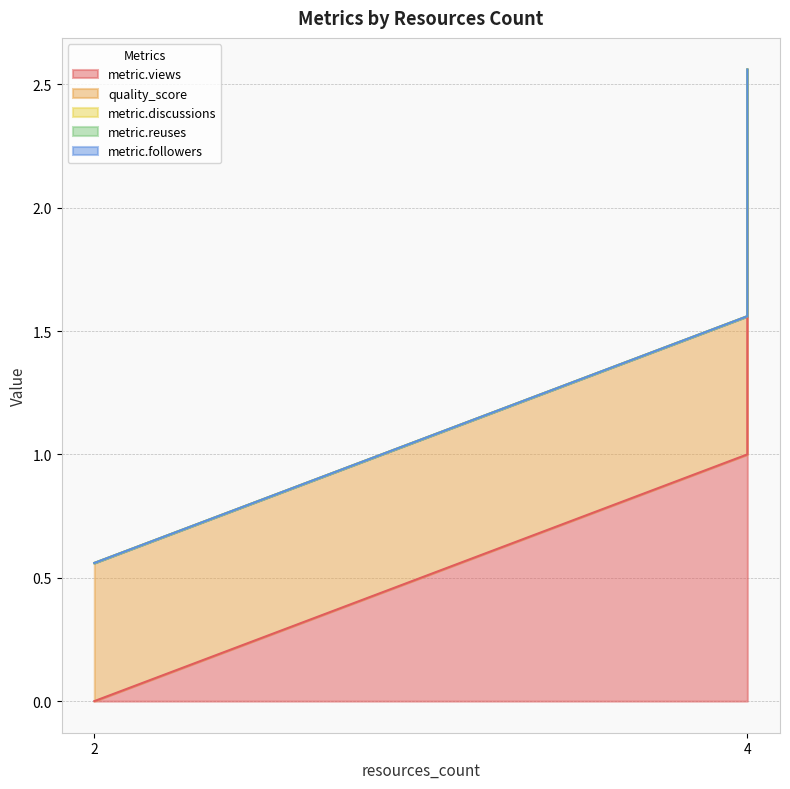

What is the total value across all series at 2?

0.6